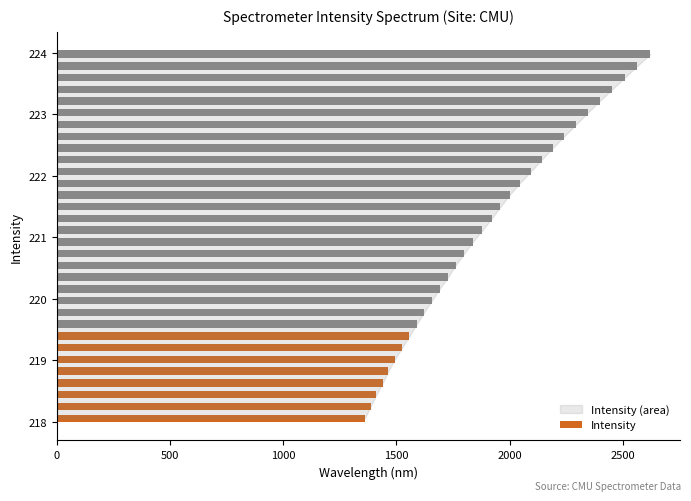

Where does the data first go above 1880?

221.1174